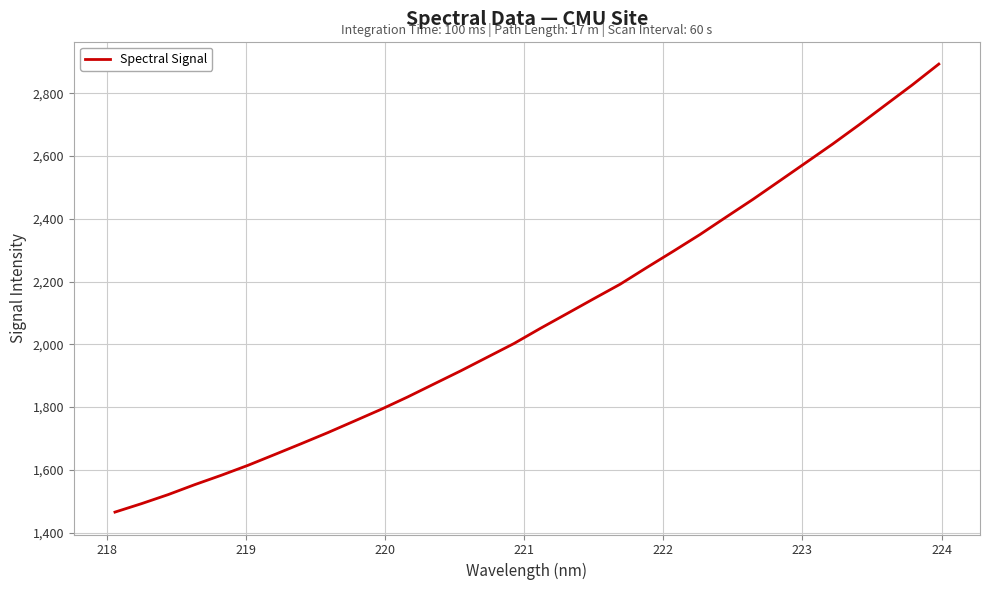

What is the greatest value displayed?

2893.5